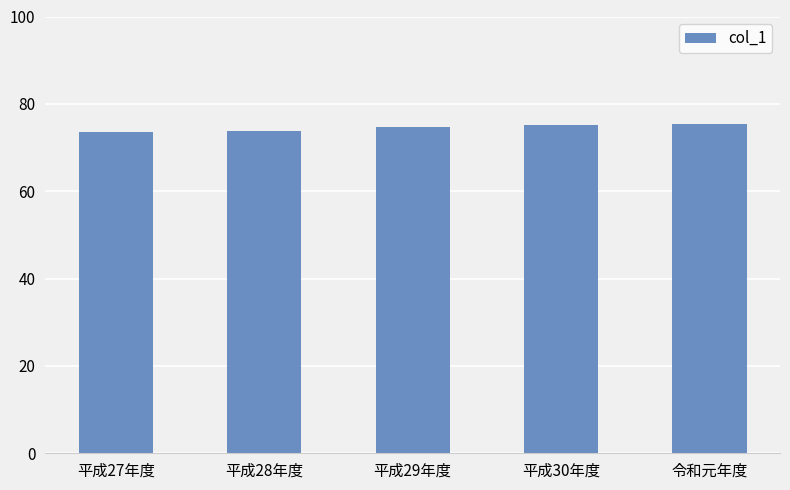

What is the approximate value at 令和元年度?

75.3